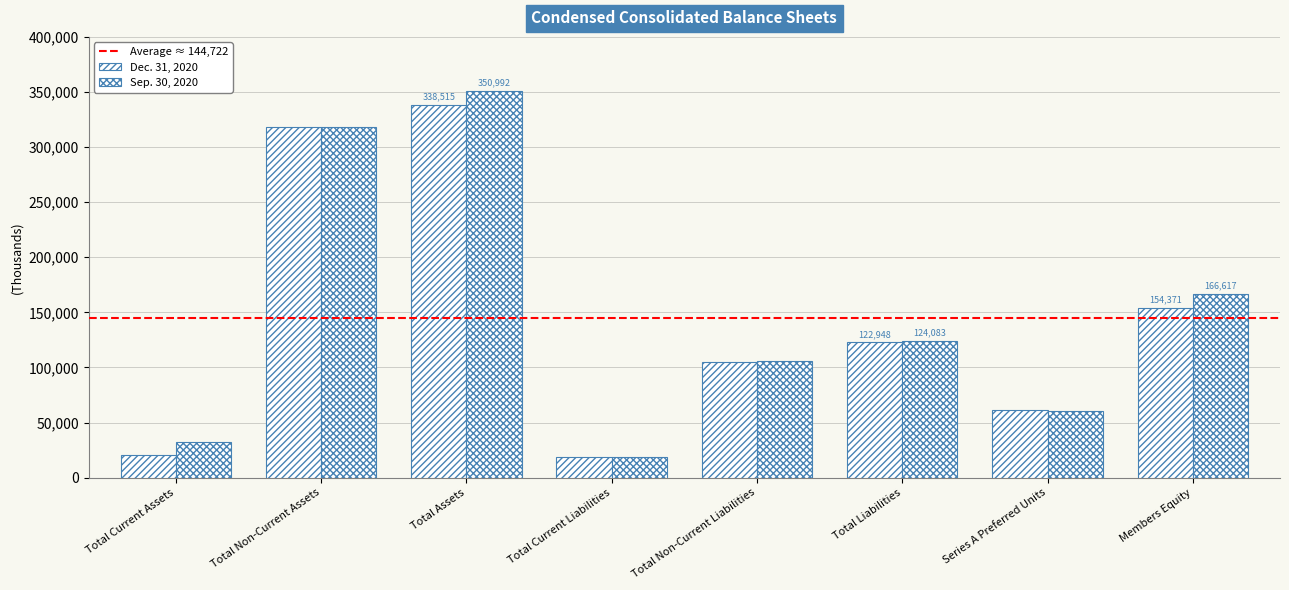

How many data points does each series have?

8